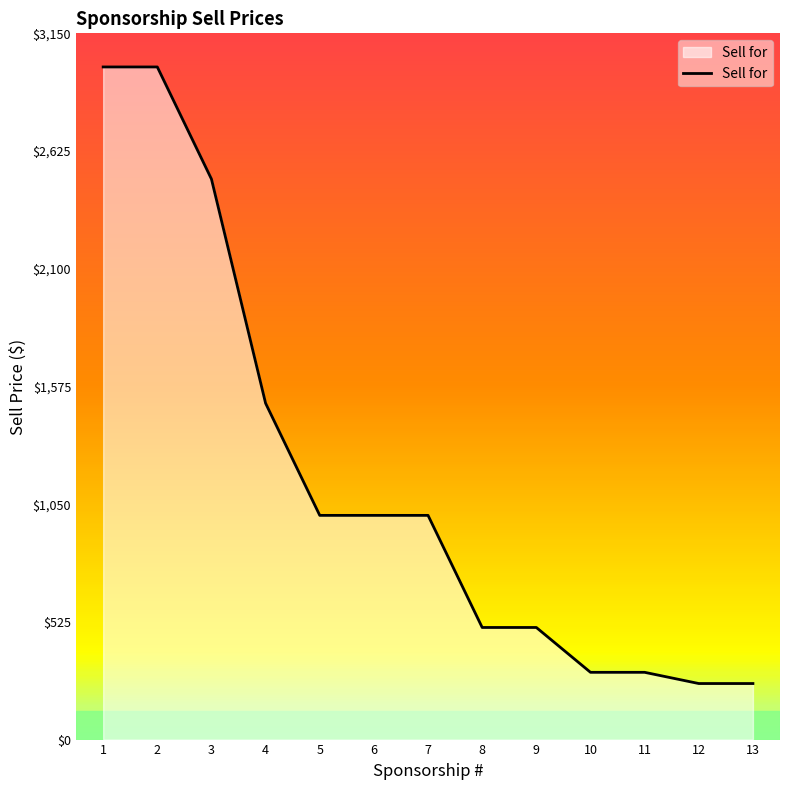

What is the change in value from 2 to 13?

-2750